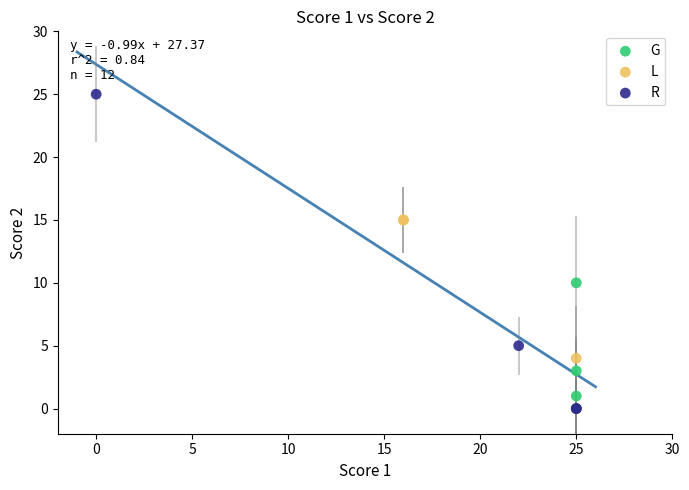

Which series contains the highest Y value?

R